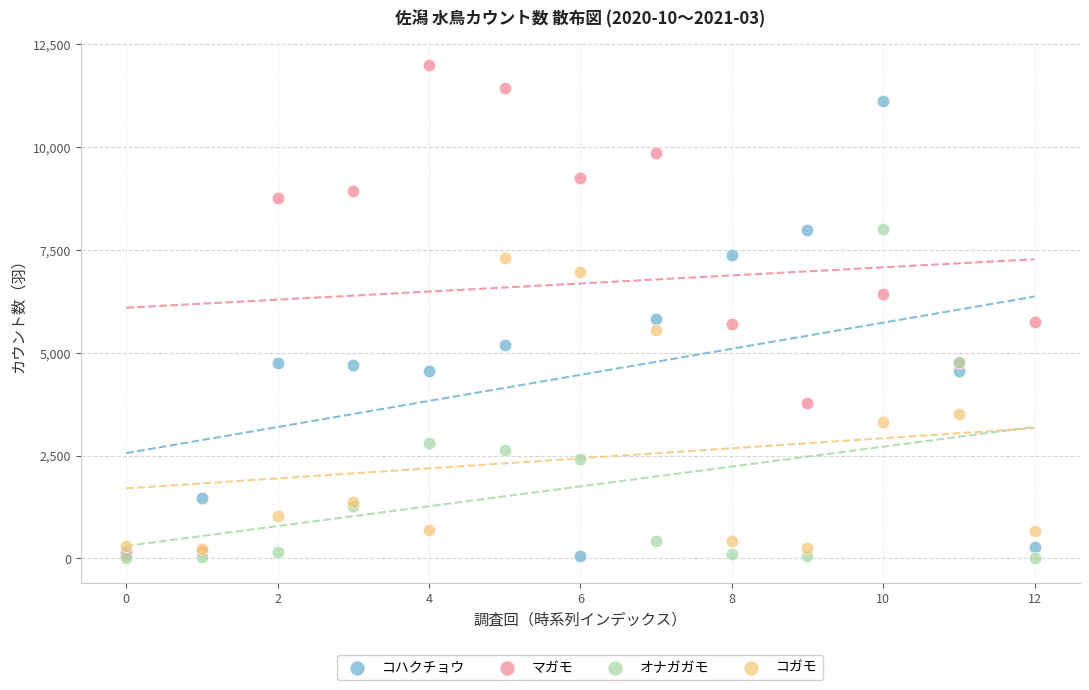

What are all the series names shown in the legend?

コハクチョウ, マガモ, オナガガモ, コガモ